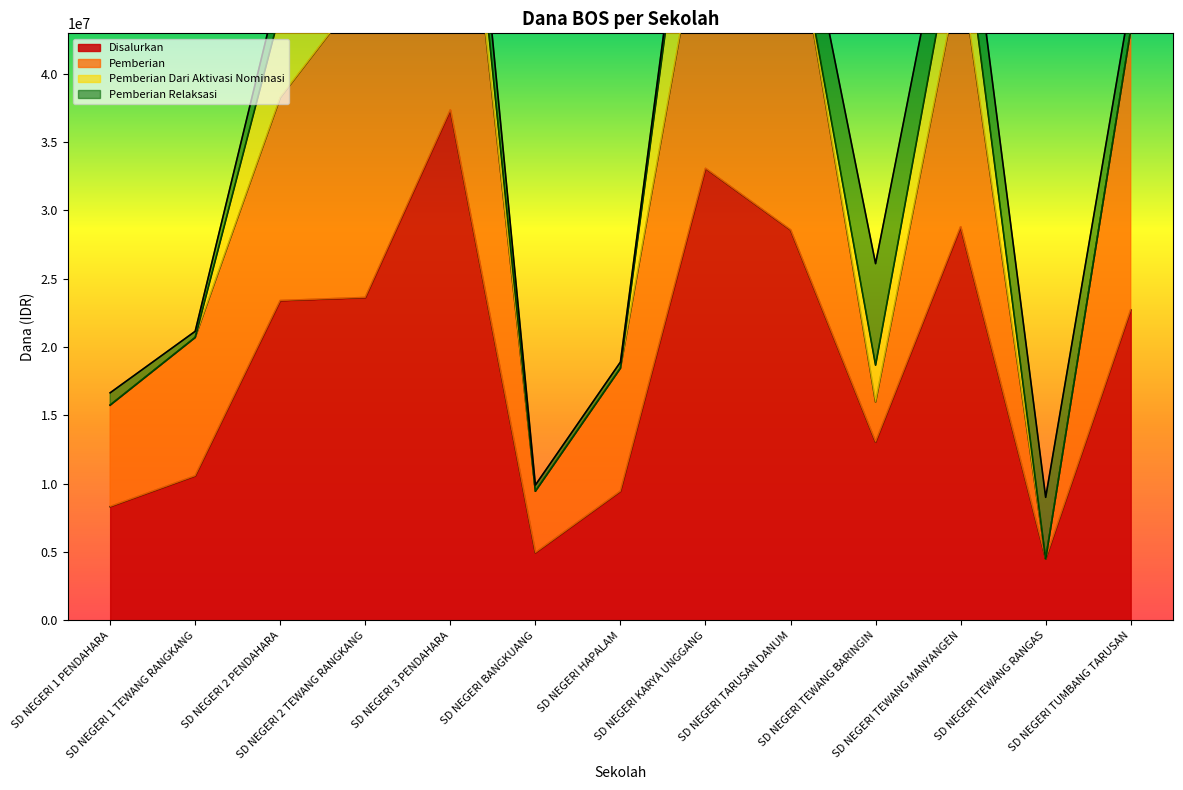

What is the difference between the highest and lowest values at SD NEGERI 2 PENDAHARA?

21150000